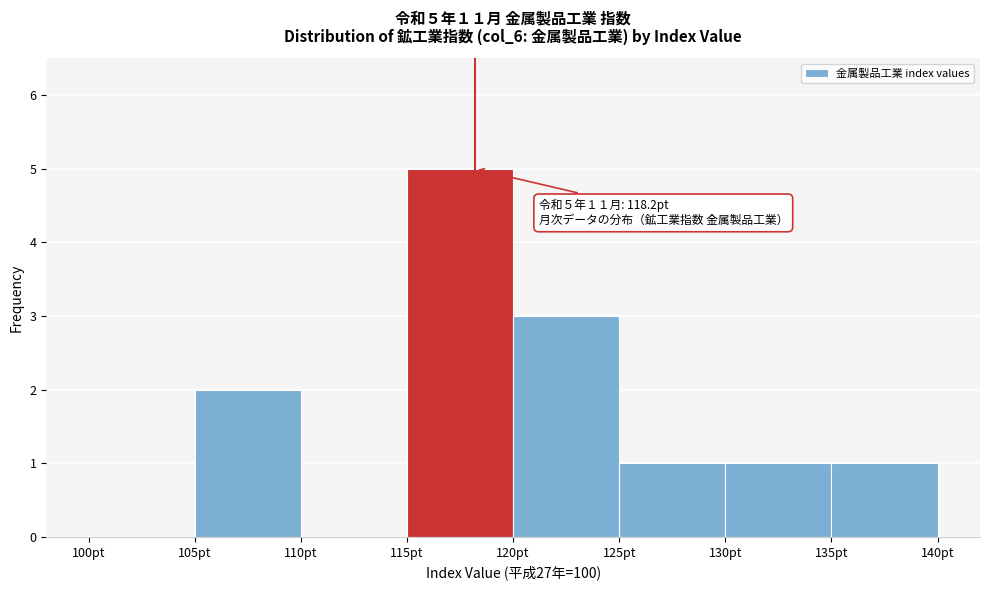

Over which range of the x-axis is the bar tallest?

115 to 120